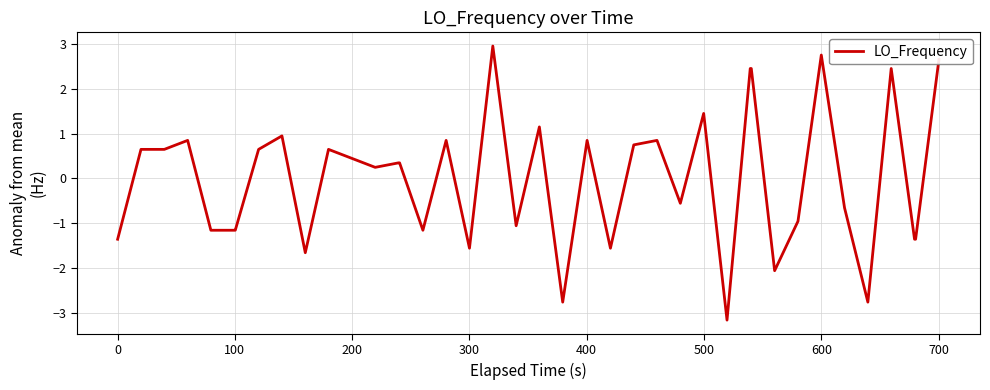

What is the smallest value displayed?

-3.2